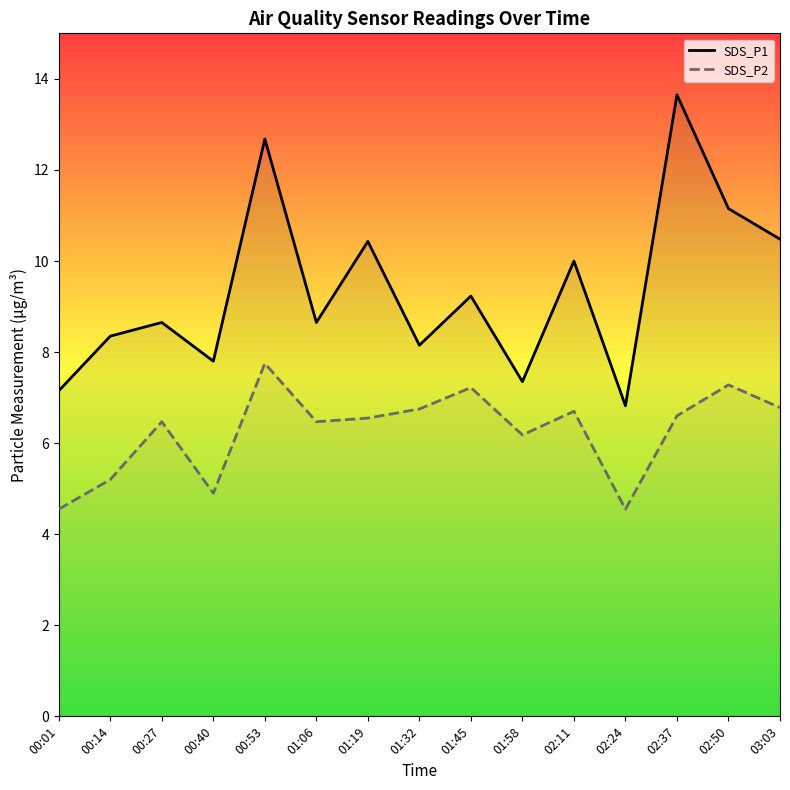

Is the value of SDS_P2 at 02:37 greater than the value of SDS_P1 at 01:45?

No